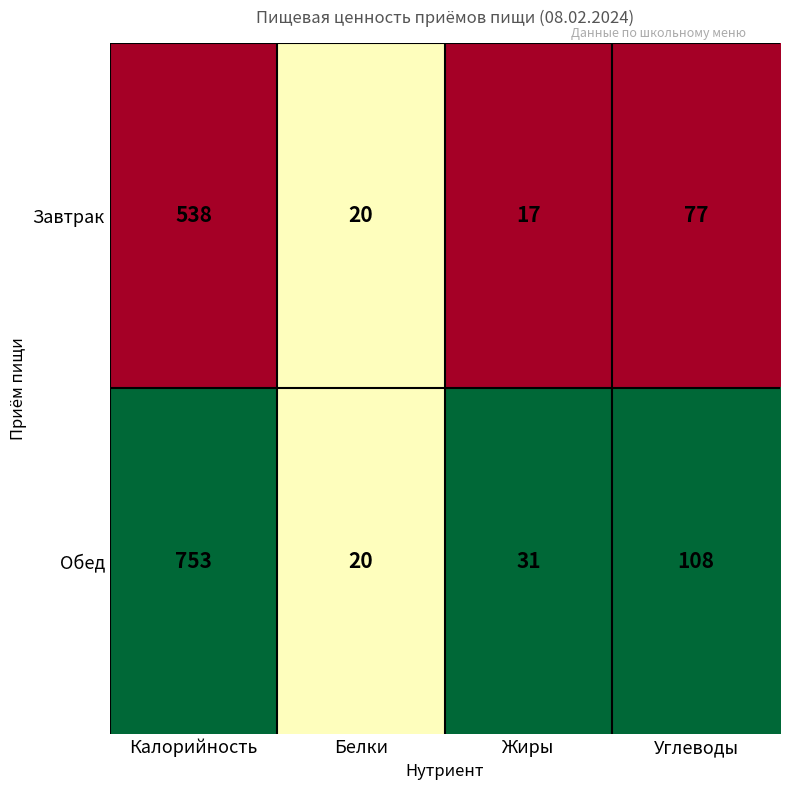

Which category has the highest value in the Завтрак series?

Калорийность